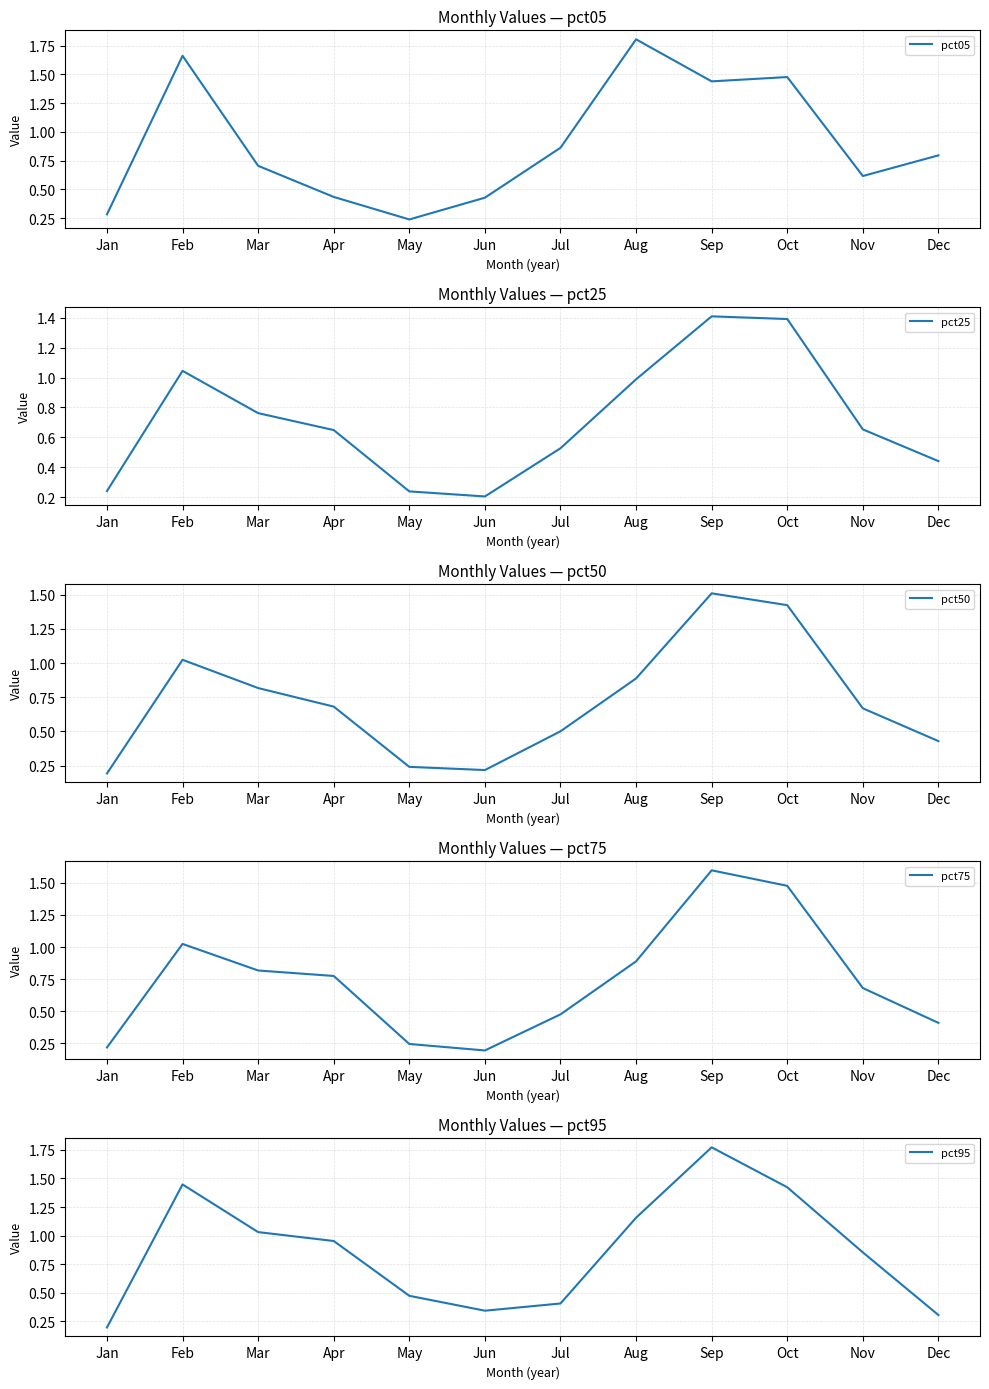

What is the difference between the pct25 values at Aug and Feb?

0.1